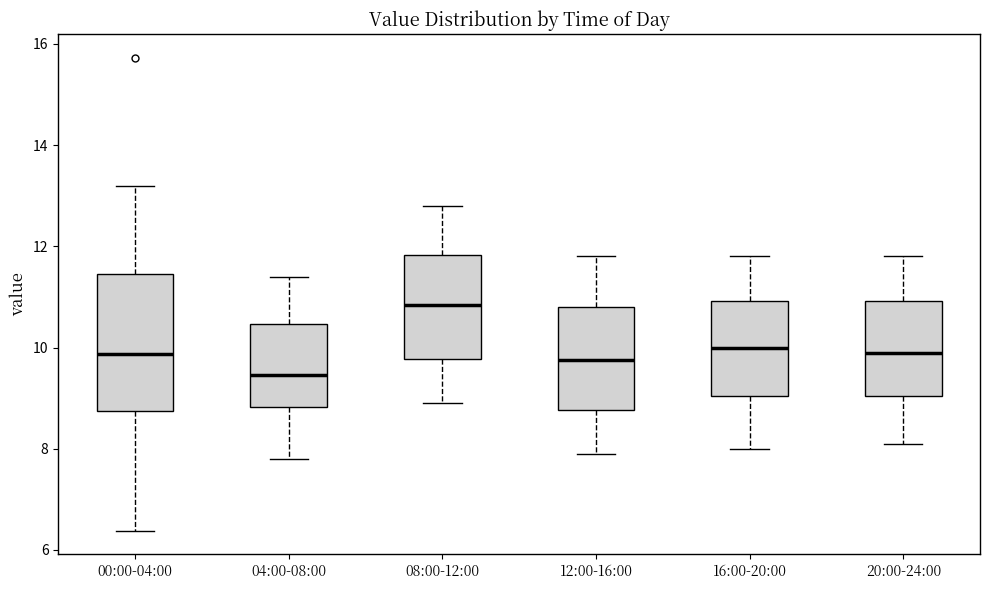

Where does the upper whisker of the box for 20:00-24:00 end on the y-axis? The values are not printed on the chart, so give them approximately, as read against the axis.

11.8